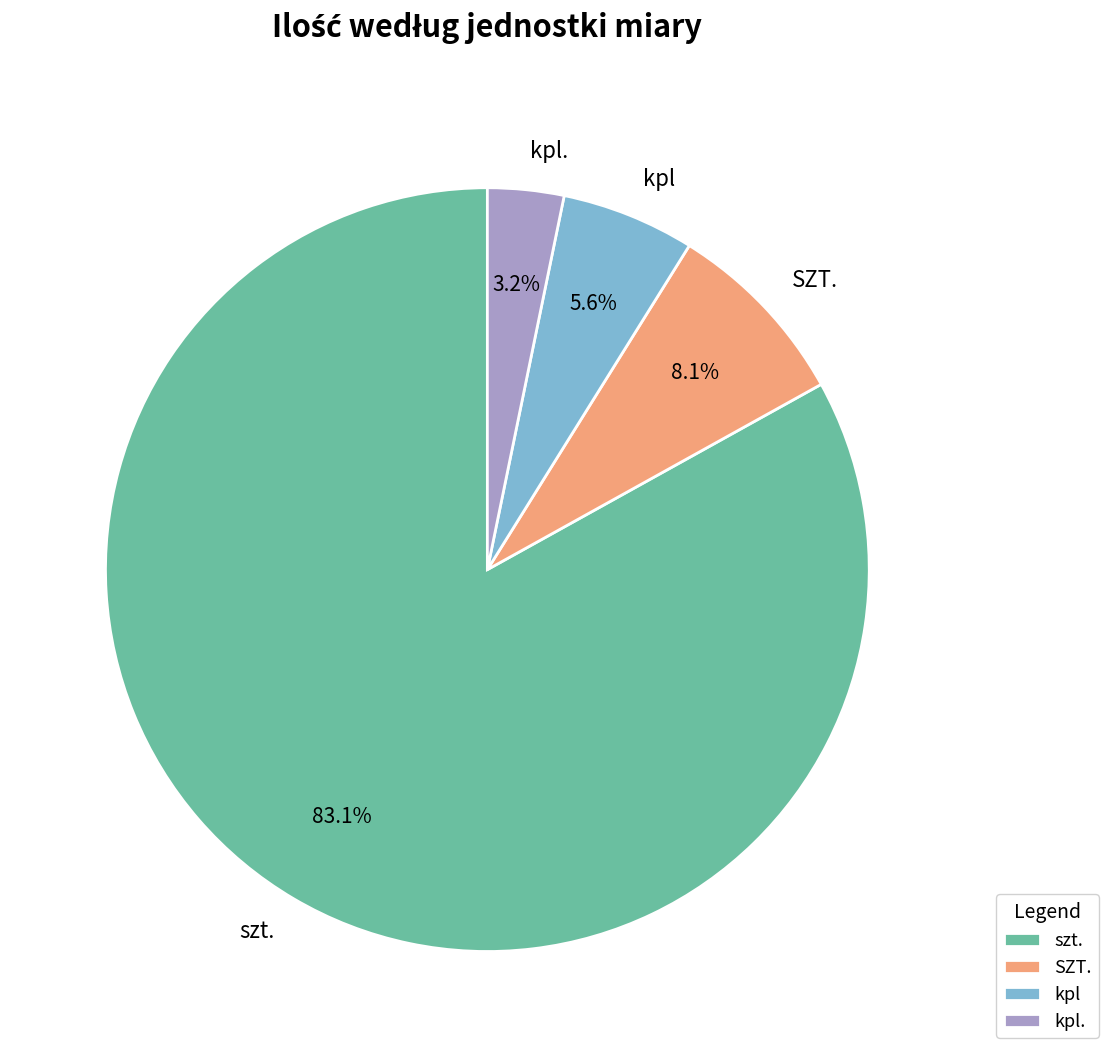

Between kpl. and kpl, which is larger?

kpl